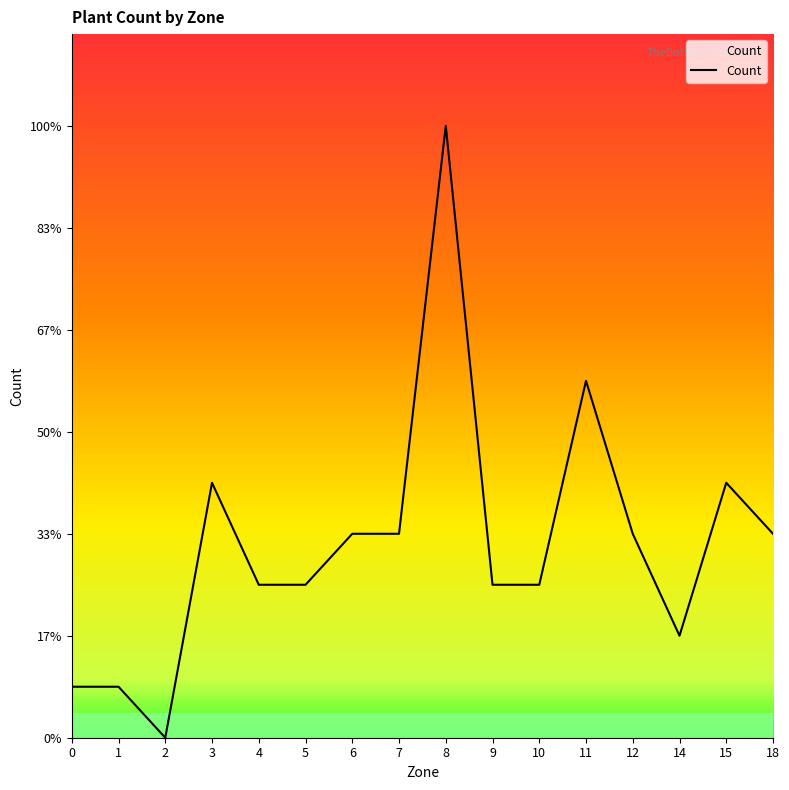

Does the chart display data point markers on the line(s)?

No